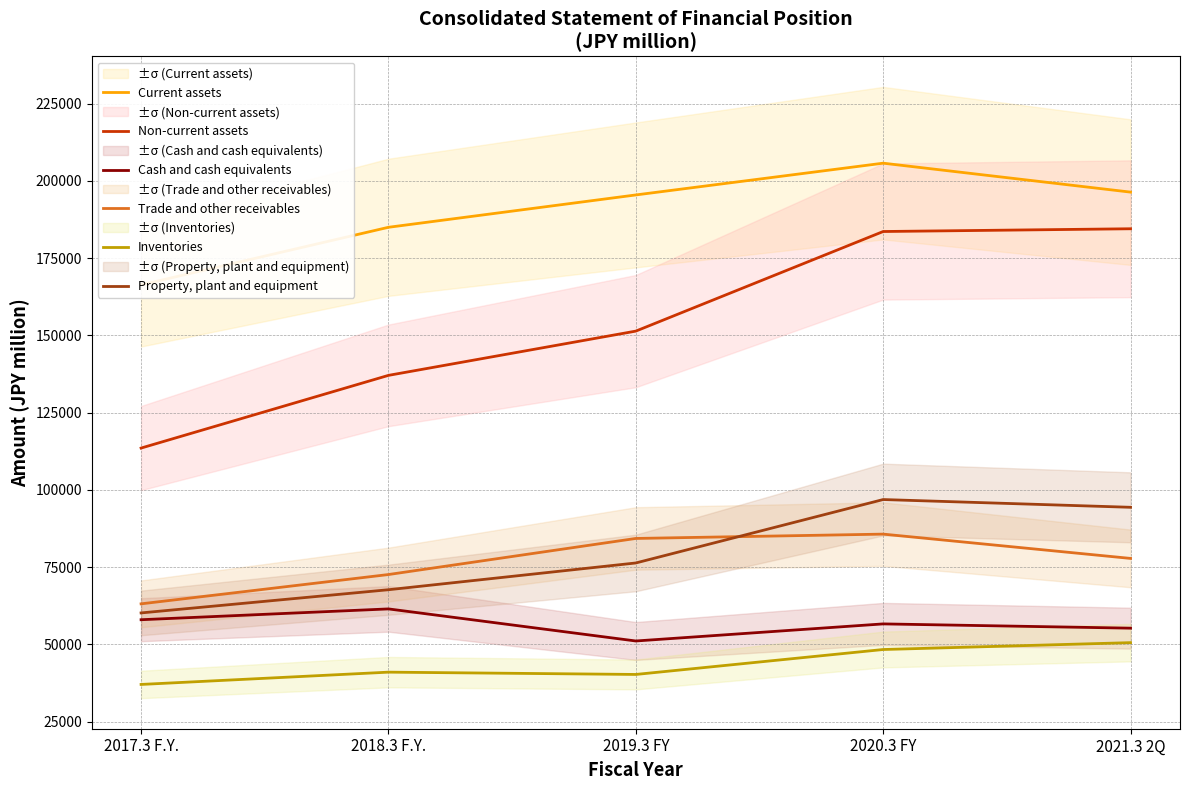

Is the value of Inventories at 2018.3 F.Y. greater than the value of Property, plant and equipment at 2017.3 F.Y.?

No